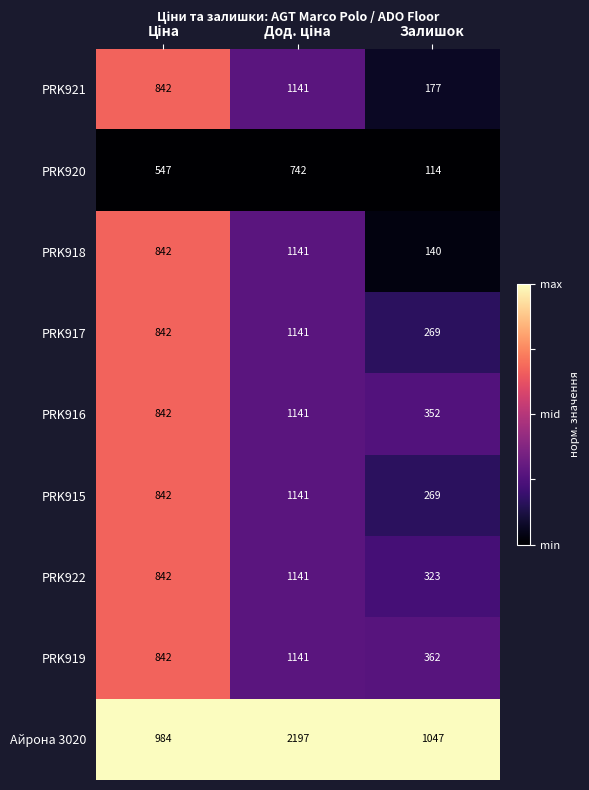

Which series has the widest spread of values?

Айрона 3020